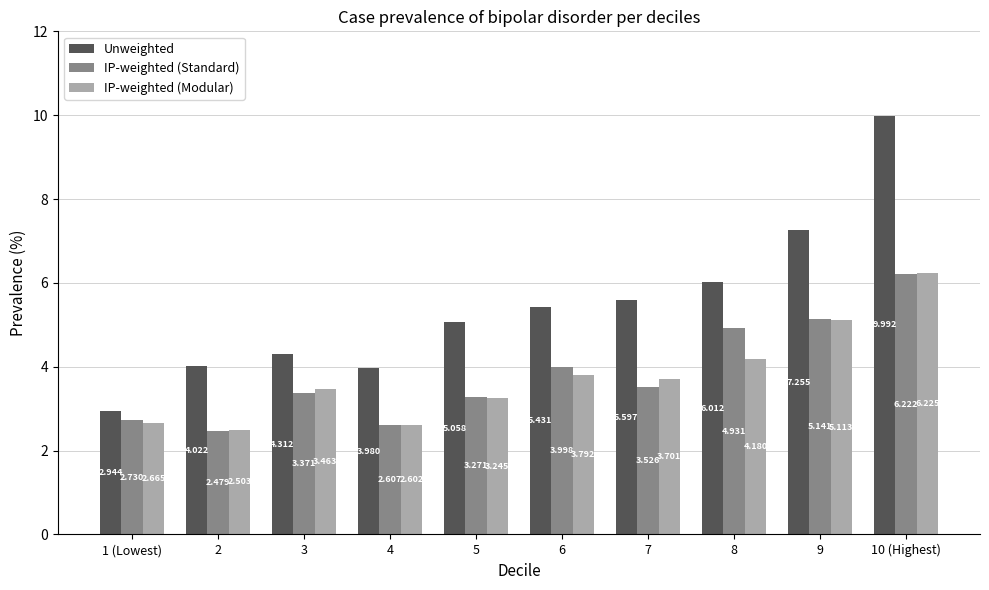

What are all the series names shown in the legend?

Unweighted, IP-weighted (Standard), IP-weighted (Modular)